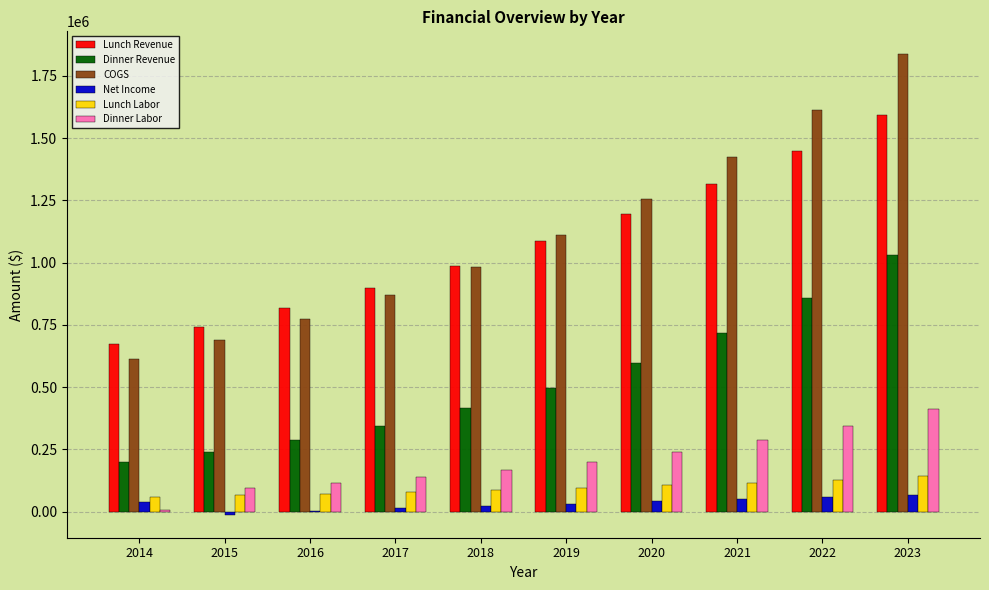

At which category is the sum across all series the highest?

2023